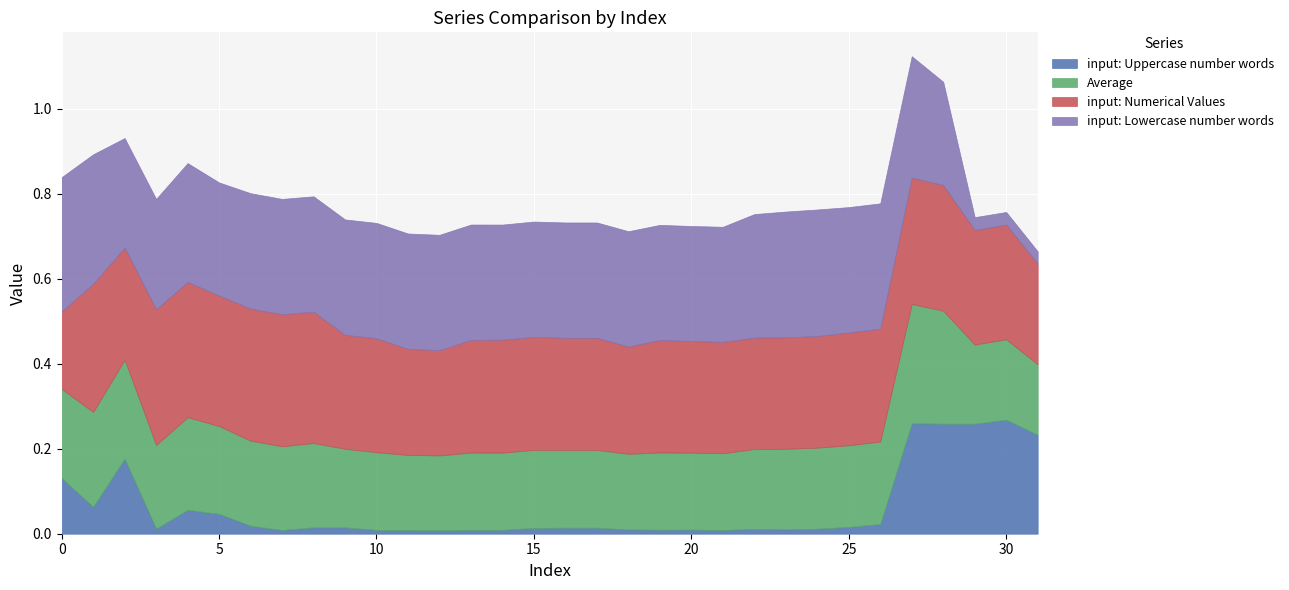

Which category has the highest value in the Average series?

27